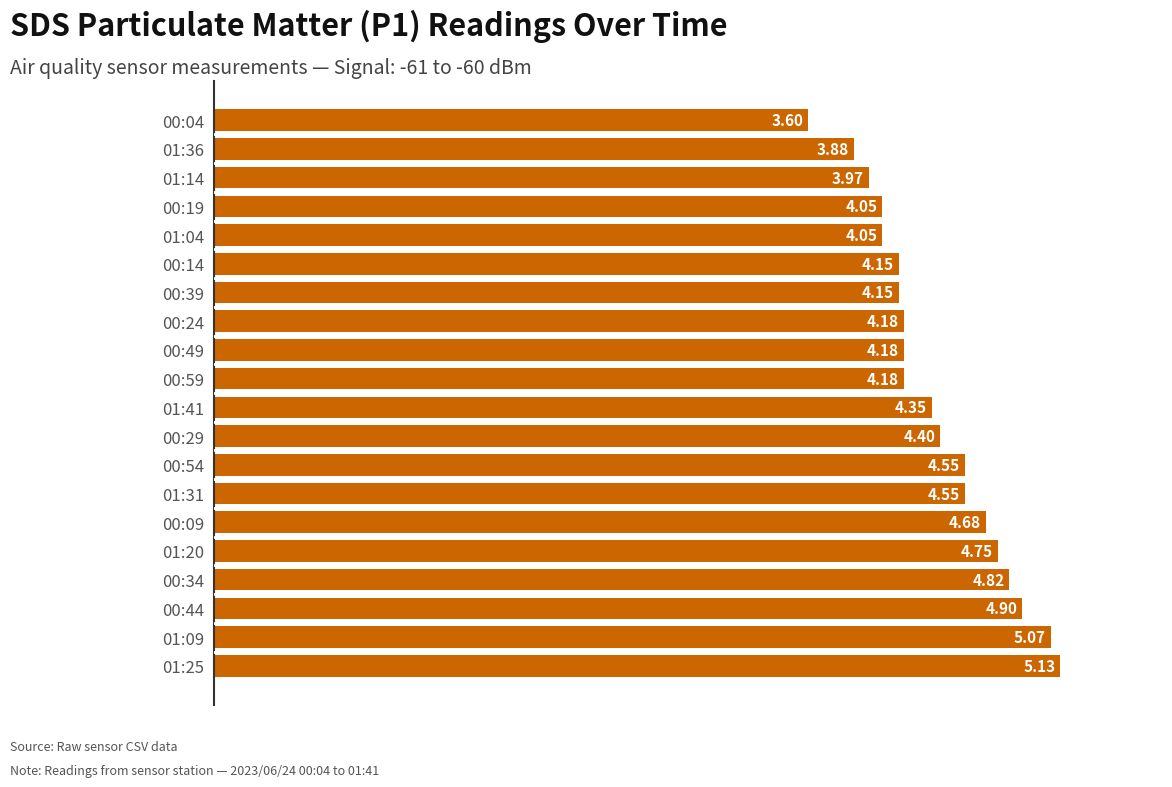

Which has a higher value, 01:41 or 00:29?

00:29